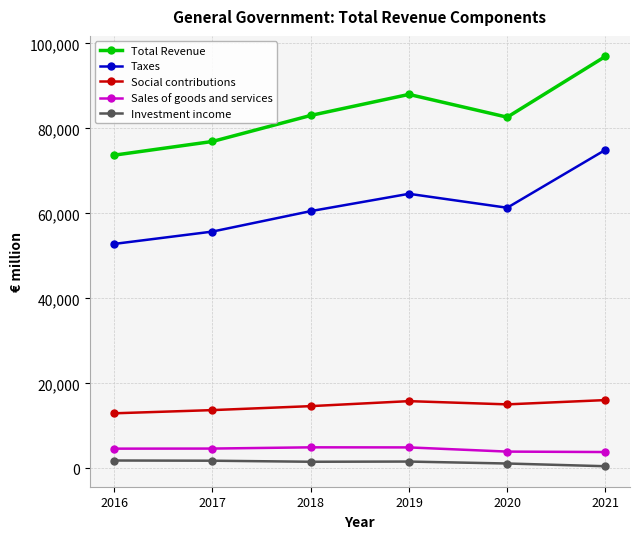

How many series are shown in this chart?

5